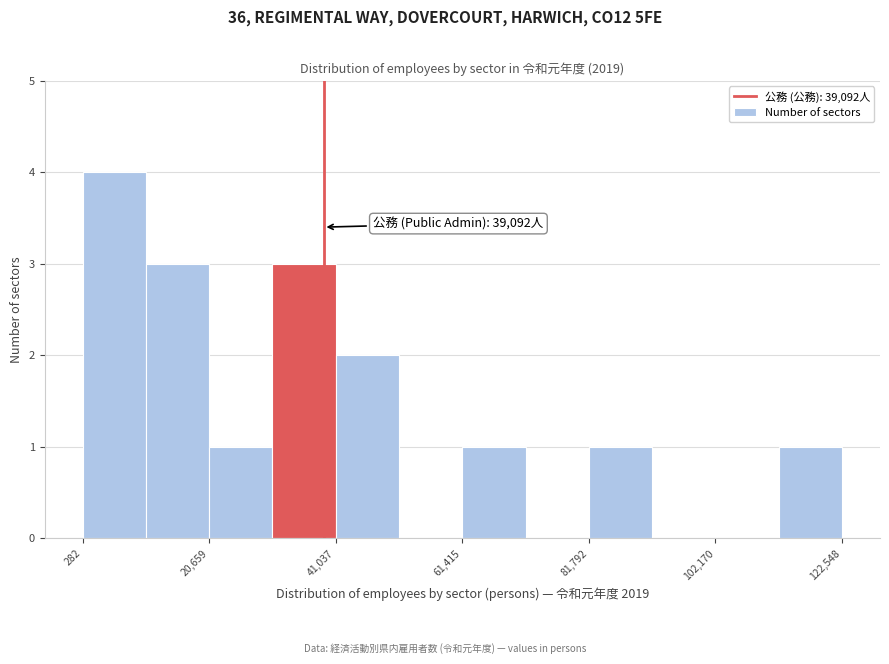

Read against the x-axis, roughly where is the centre of the tallest bar?

5000